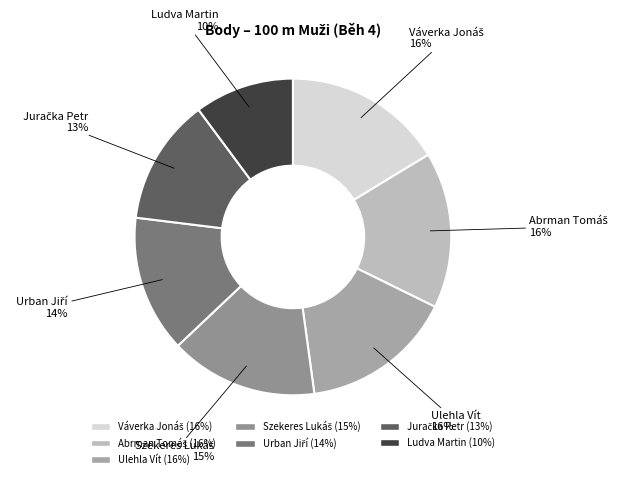

To the nearest percent, what is the average slice percentage?

14%